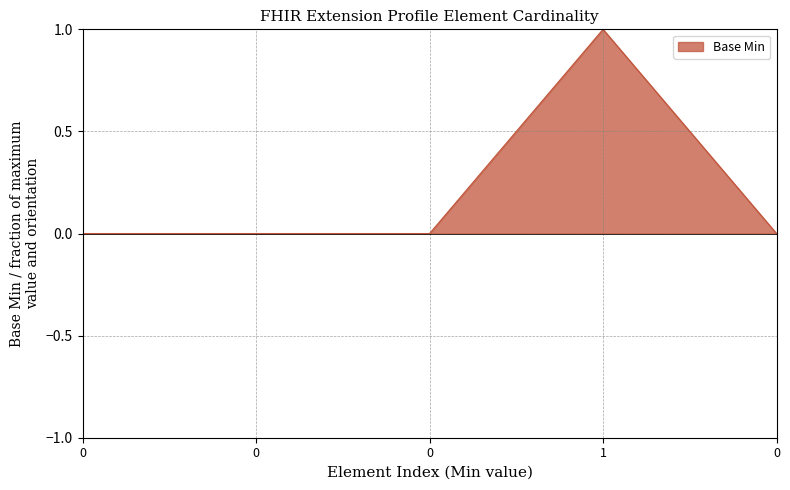

Does the chart display data point markers on the line(s)?

No